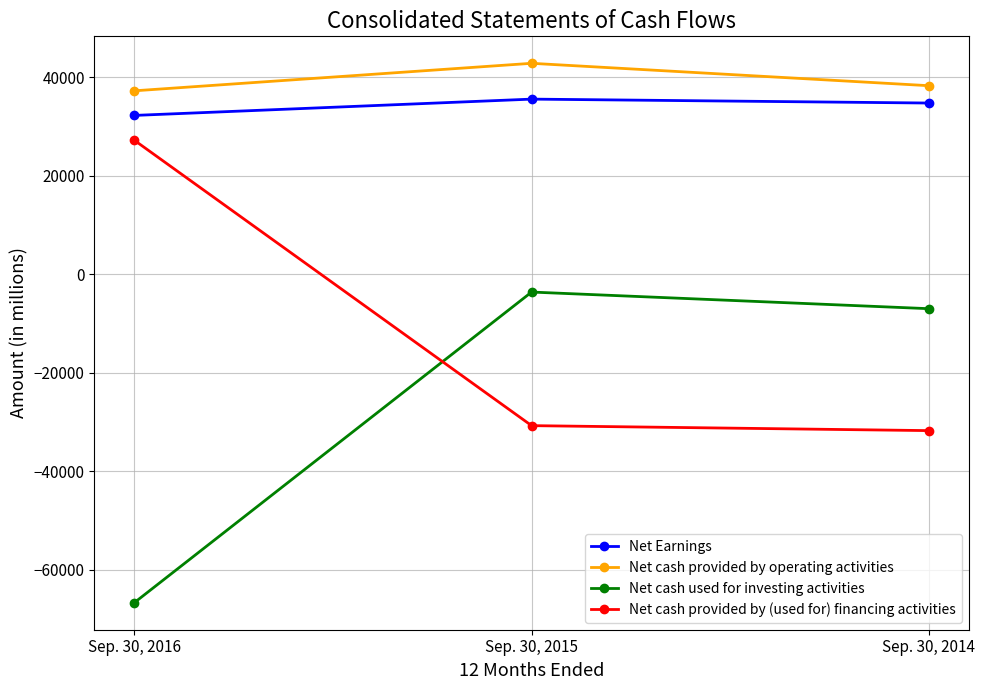

How many distinct data groups are displayed?

4